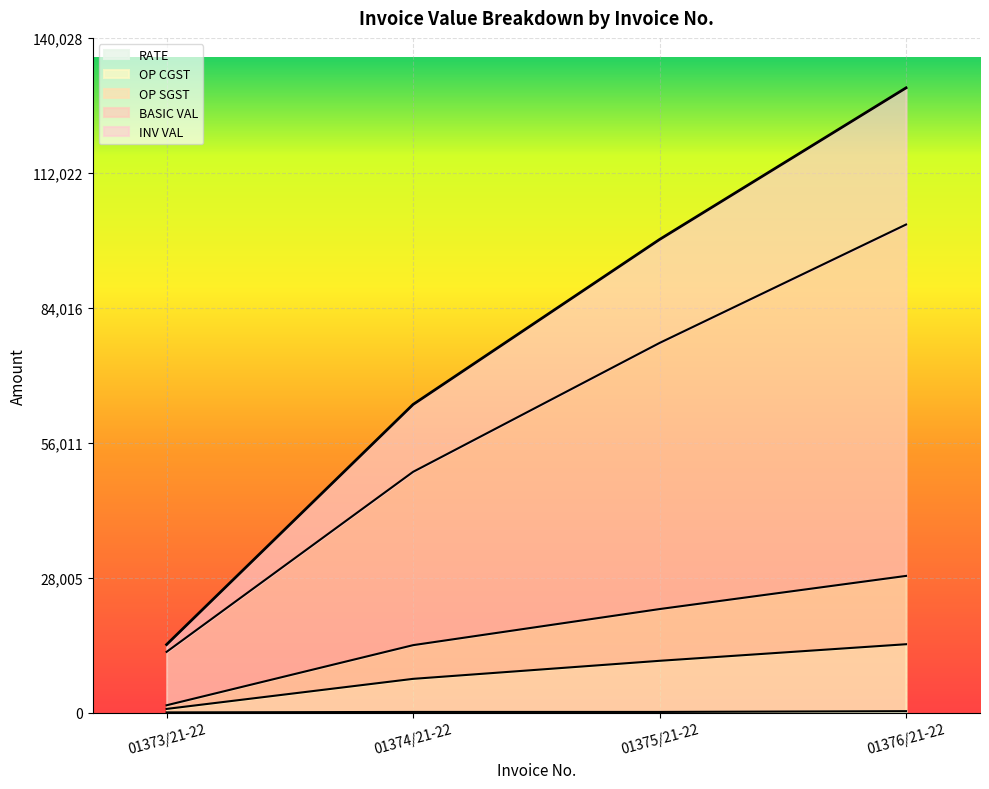

The value of OP SGST at 01375/21-22 is 10539.6. True or false?

False